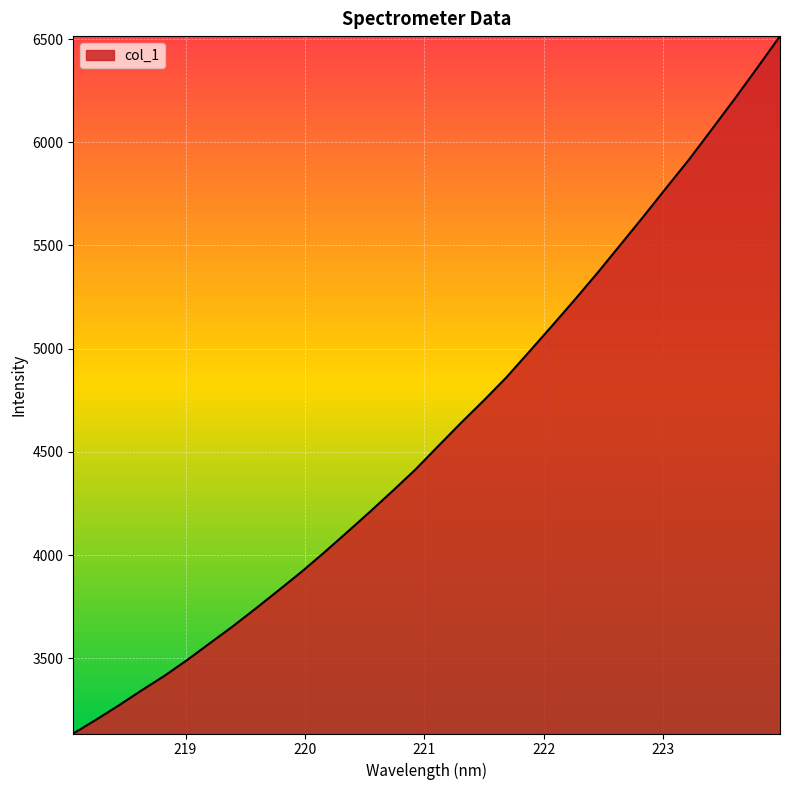

What is the greatest value displayed?

6514.6